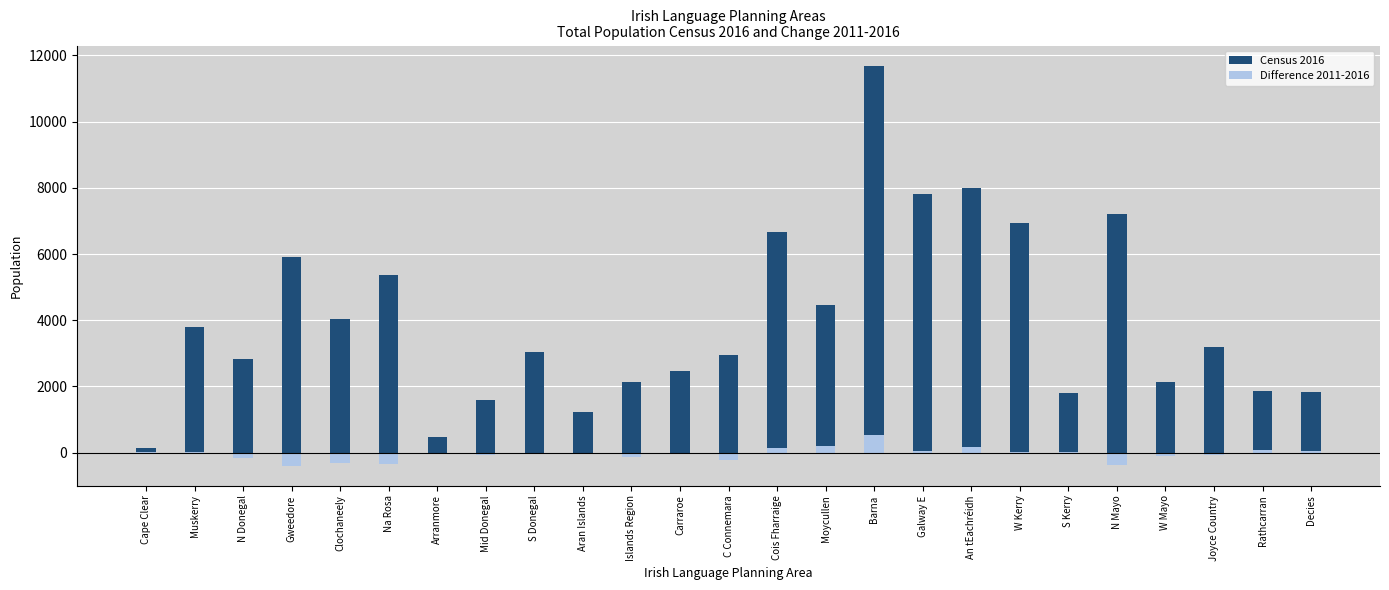

What is the minimum value shown in the chart?

-394